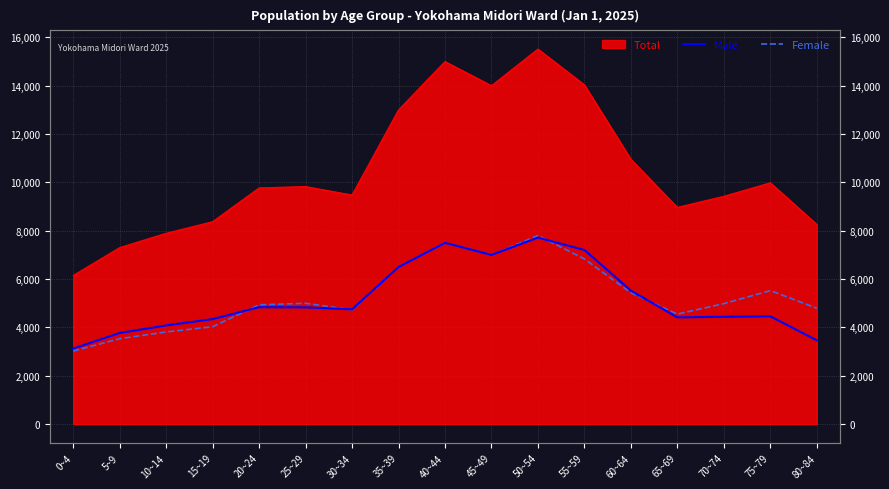

Is it true that Female equals 5434 at 60~64?

True